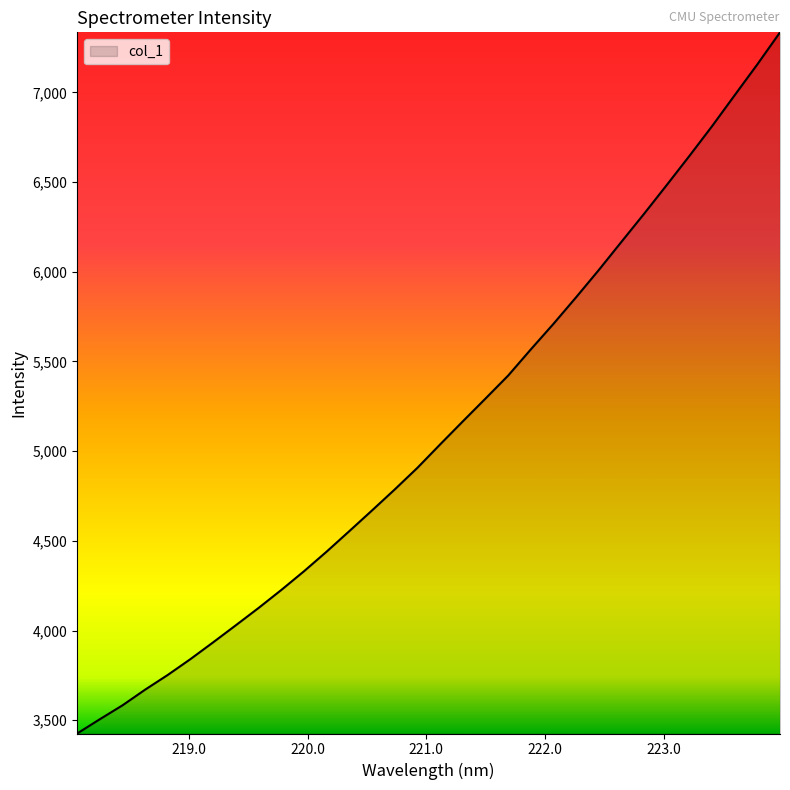

What is the difference between the maximum and minimum values?

3908.4